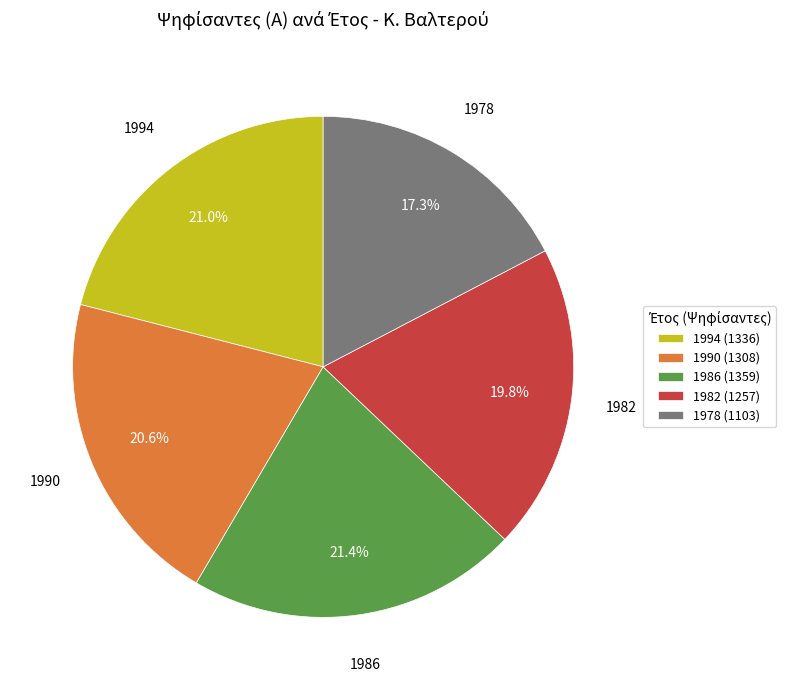

To the nearest percent, what percentage of the pie is 1982?

20%